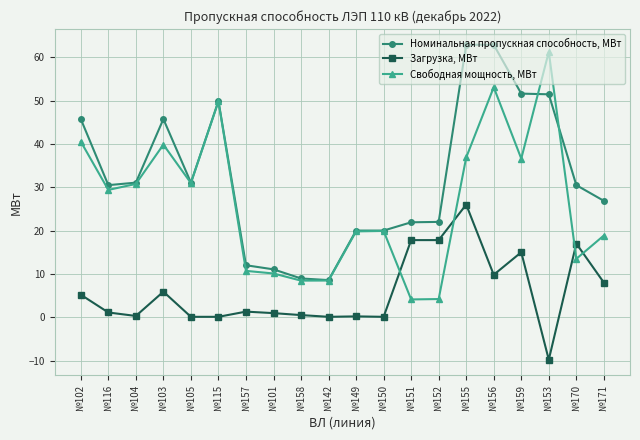

Rank the series at №105 from lowest to highest value.

Загрузка, МВт, Свободная мощность, МВт, Номинальная пропускная способность, МВт